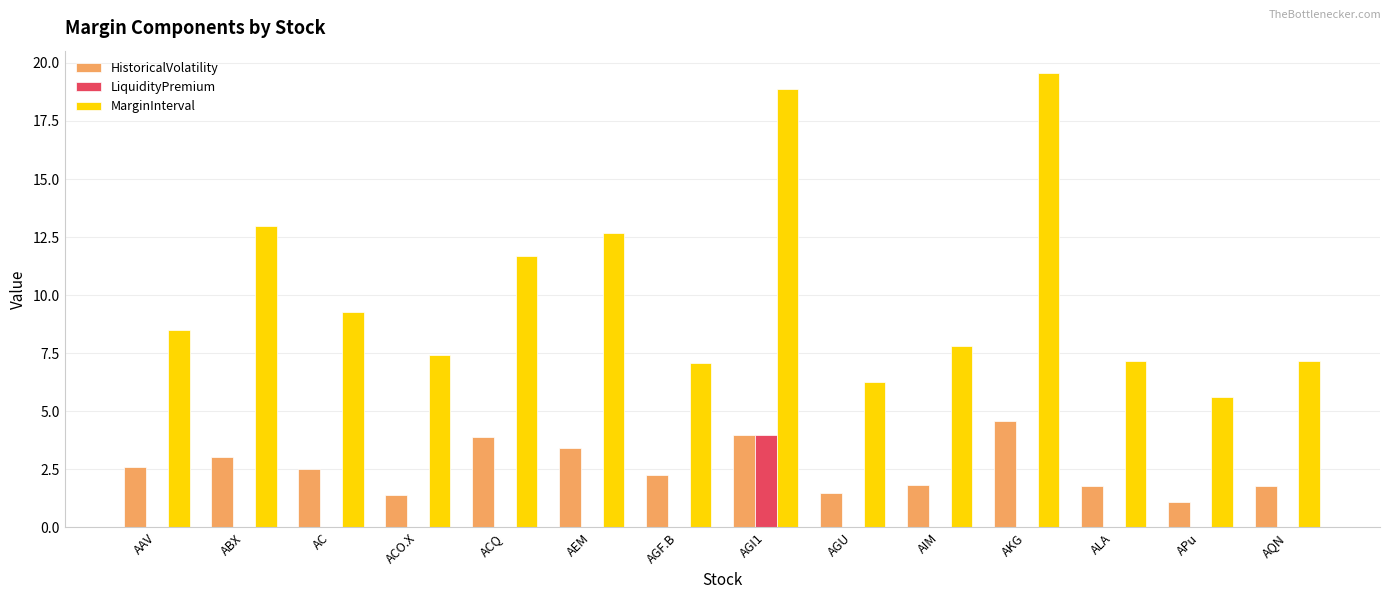

The value of LiquidityPremium at AGI1 is 1.2. True or false?

False